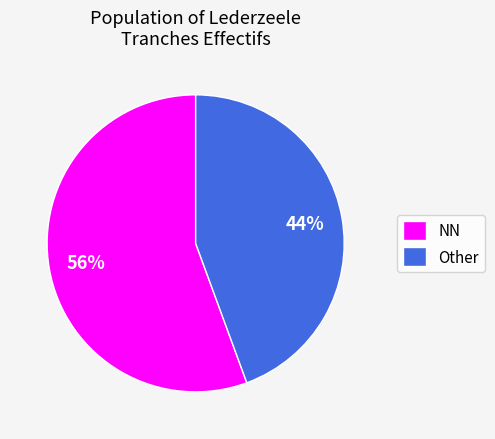

To the nearest percent, what portion does Other represent?

44%